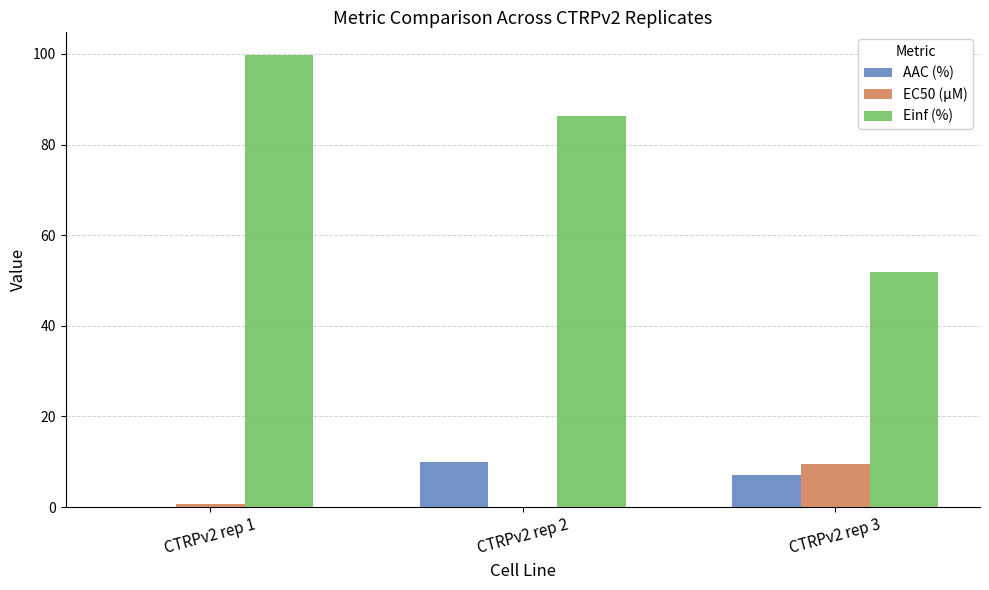

What is the total value across all series at CTRPv2 rep 2?

96.4